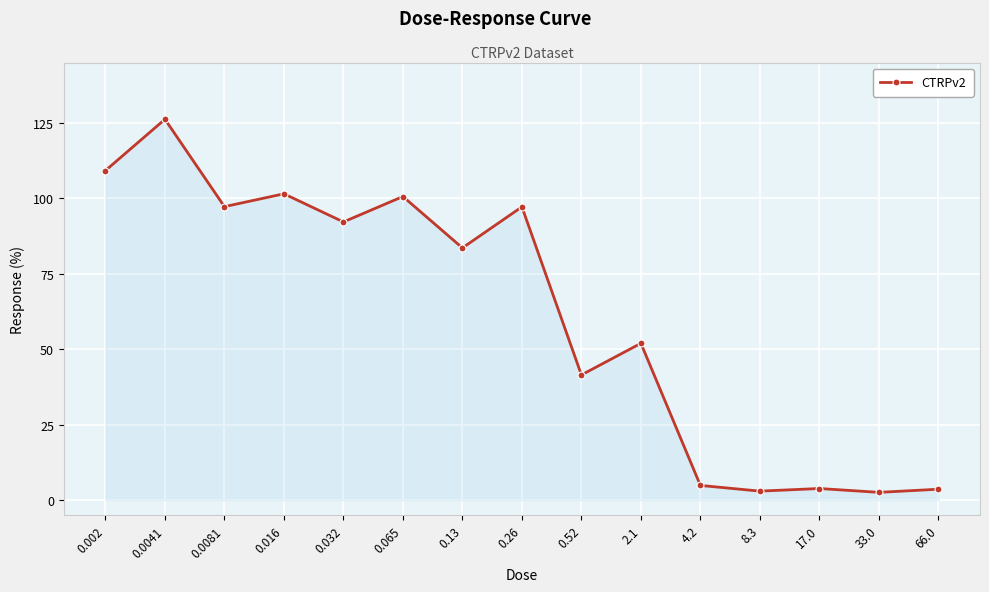

What is the label of the 14th point from the left?

33.0